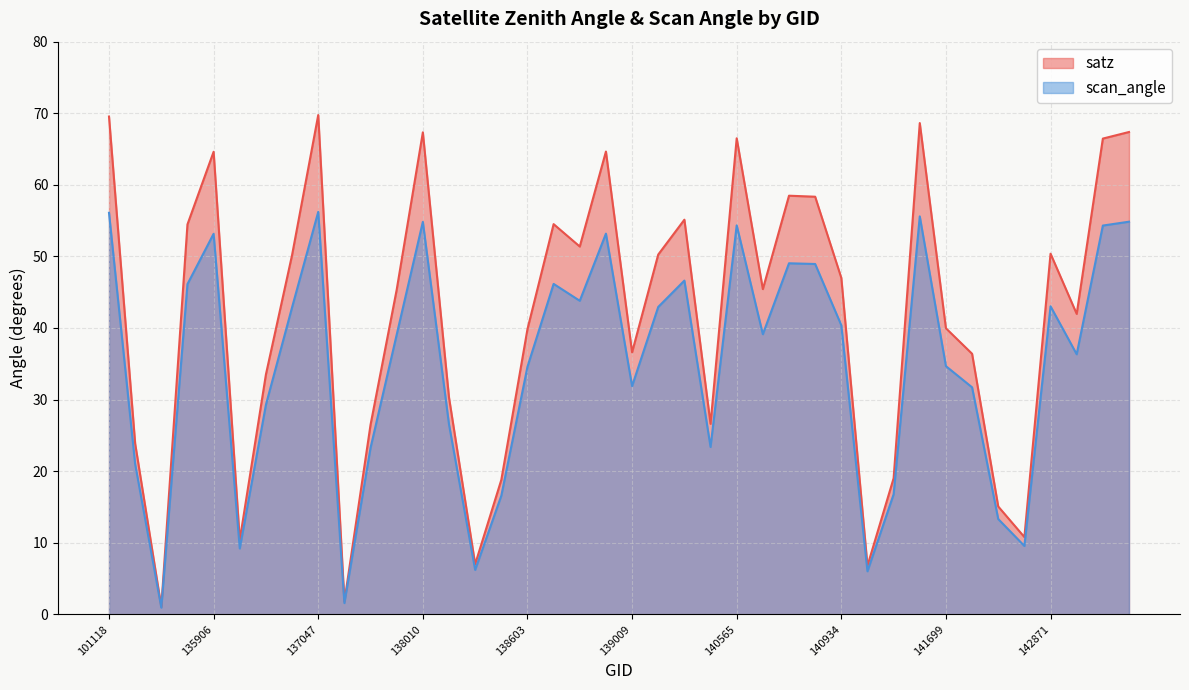

Rank the categories by scan_angle value from lowest to highest.

101251, 137251, 141315, 138212, 136295, 142483, 142293, 138408, 141507, 101127, 137442, 140551, 138022, 136480, 142099, 139009, 138603, 141699, 143082, 137631, 140737, 140934, 136672, 139783, 142871, 138809, 135717, 138796, 139797, 140920, 140750, 135906, 138994, 143681, 140565, 138010, 144246, 141522, 101118, 137047